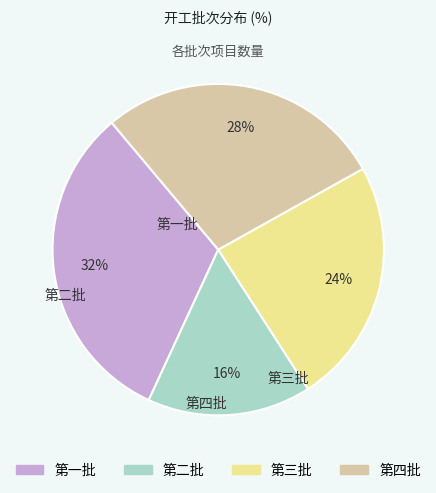

To the nearest percent, what is the combined percentage of 第二批 and 第一批?

48%